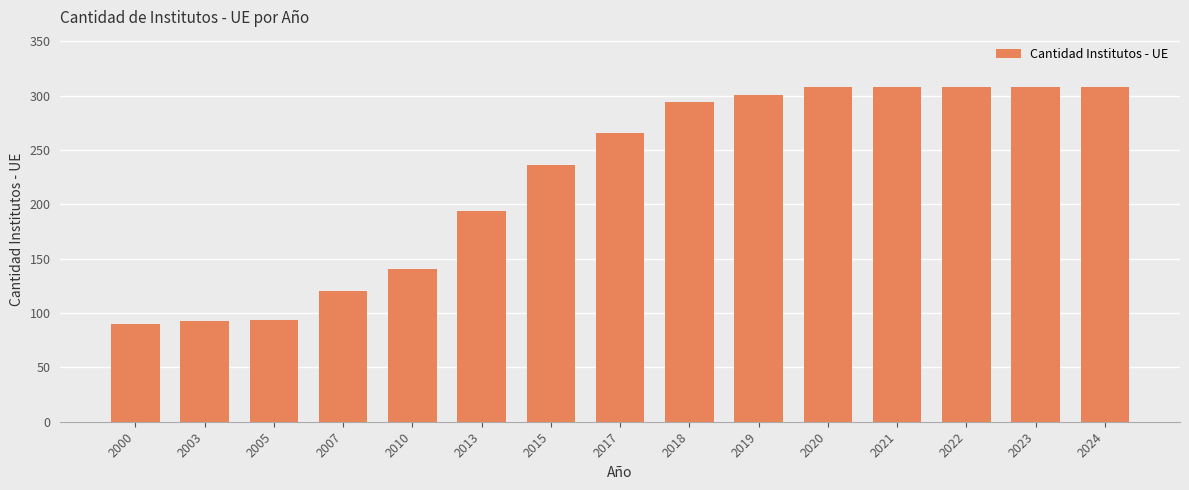

Where is the data nearest to the value 199?

2013